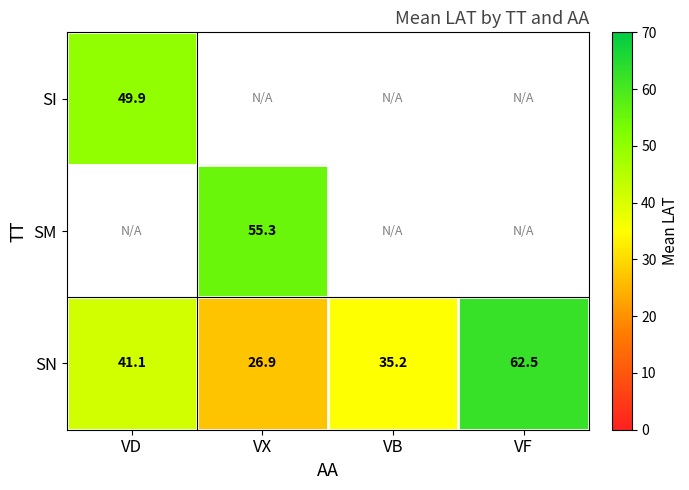

Is it true that SN equals 62.5 at VF?

True